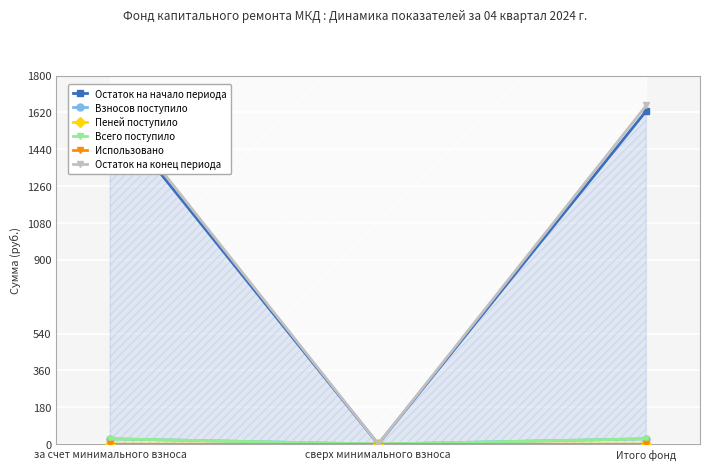

At сверх минимального взноса, list the series in order from largest to smallest.

Остаток на начало периода, Взносов поступило, Пеней поступило, Всего поступило, Использовано, Остаток на конец периода